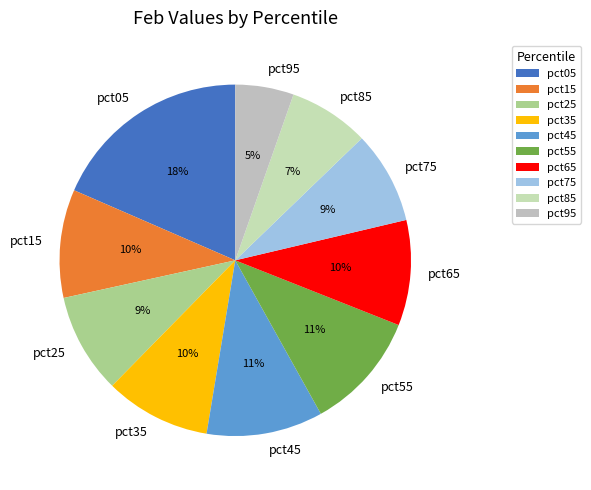

Which category has the smallest portion of the pie?

pct95